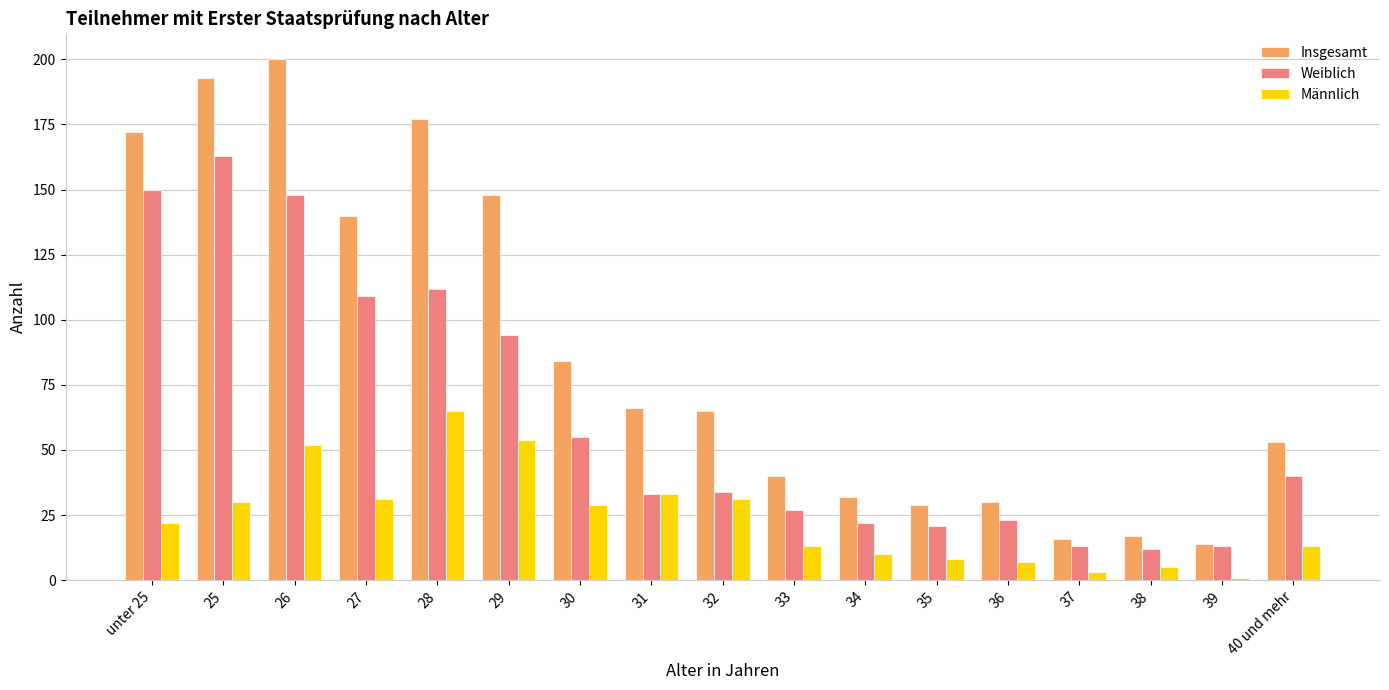

Is it true that Weiblich equals 13 at 35?

False